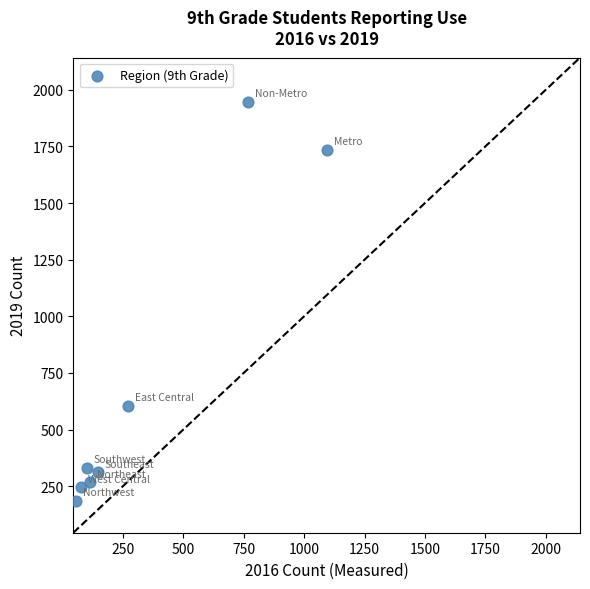

What is the average X value?

329